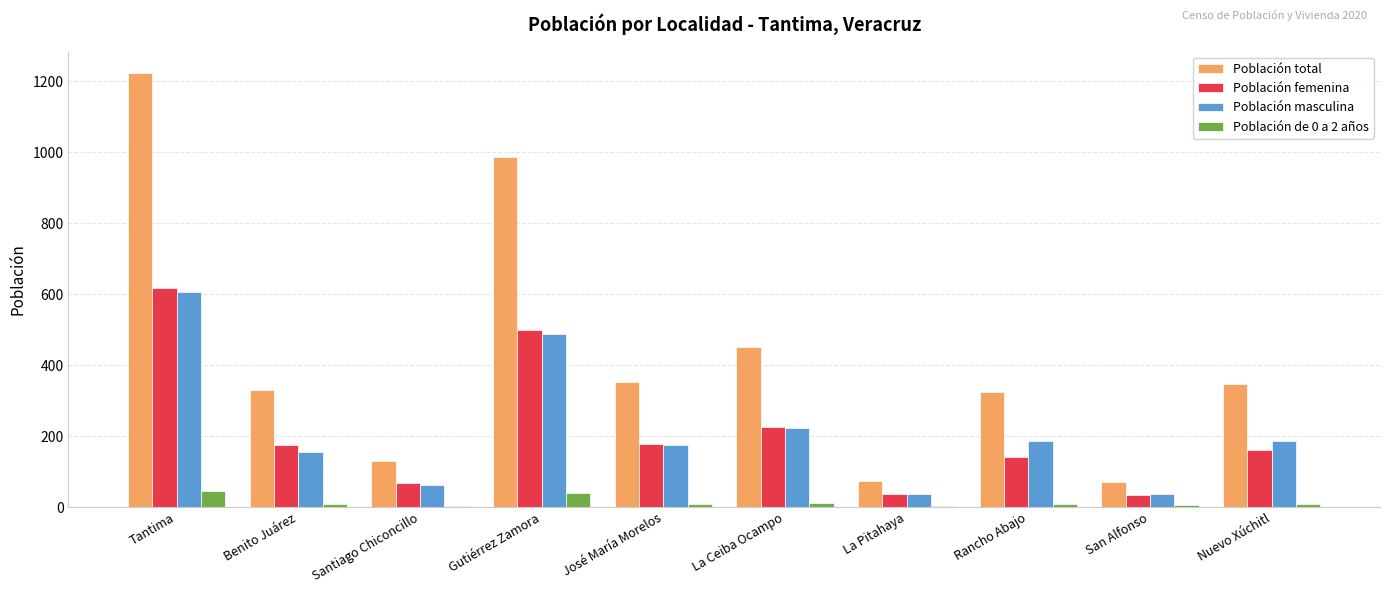

Where is Población total nearest to the value 646?

La Ceiba Ocampo